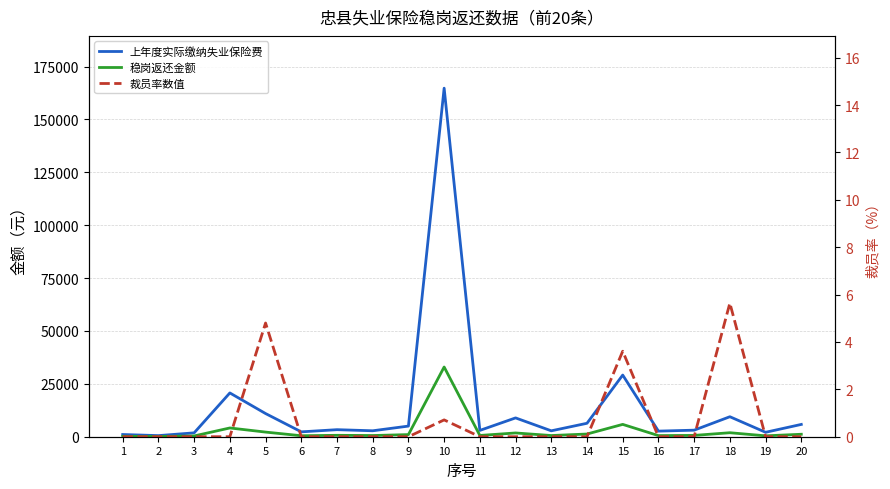

The value of 稳岗返还金额 at 11 is 310.7. True or false?

False